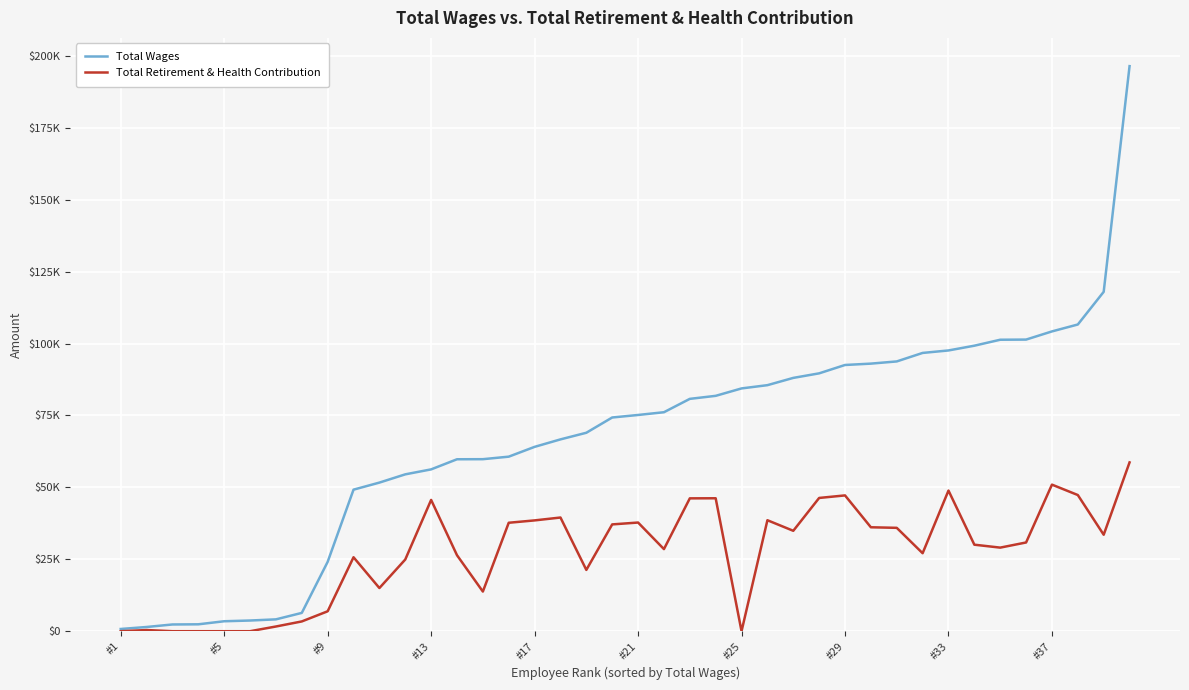

Is this an area chart (filled region under the line)?

No